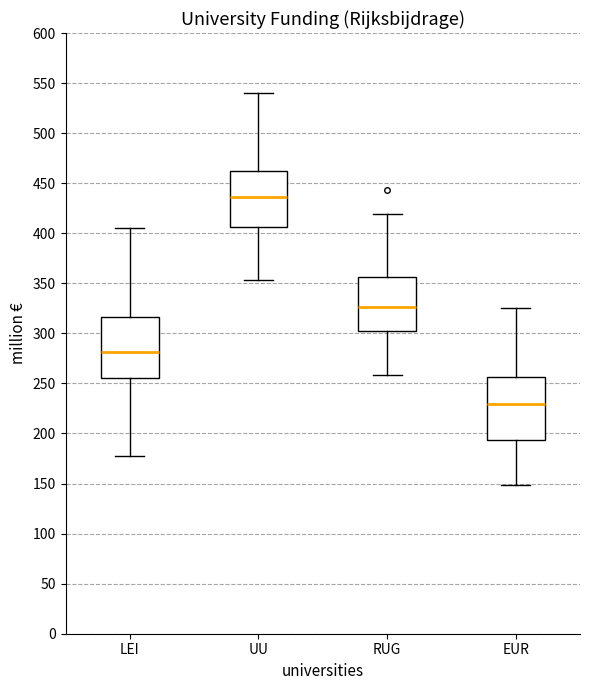

Reading left to right, transcribe this box plot: for each box, give where its median line is, the range the box spans, and where its two whiskers end, as read against the y-axis. The values are not printed on the chart, so give them approximately, as read against the axis.

LEI: median 280, box 255 to 315, whiskers 180 to 405
UU: median 435, box 405 to 460, whiskers 355 to 540
RUG: median 325, box 300 to 355, whiskers 260 to 420
EUR: median 230, box 195 to 255, whiskers 150 to 325